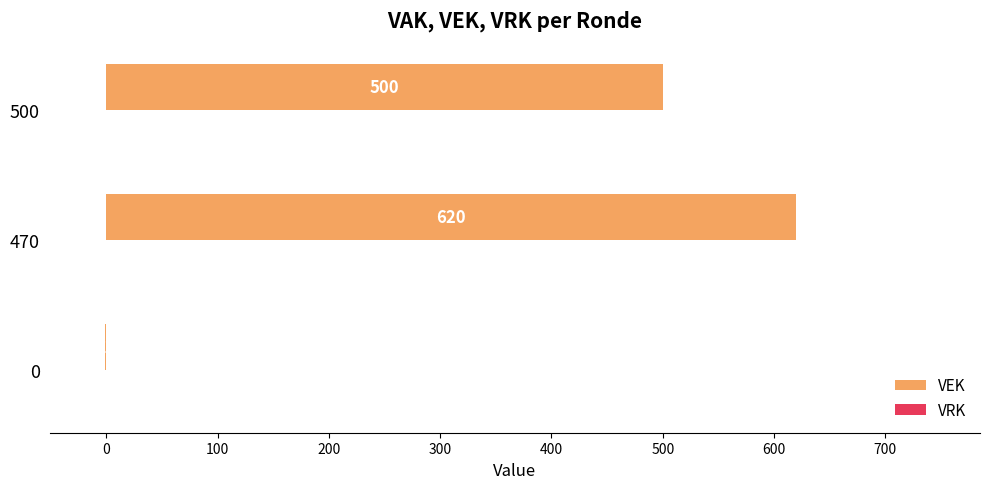

The value at 470 is 620.0. True or false?

True